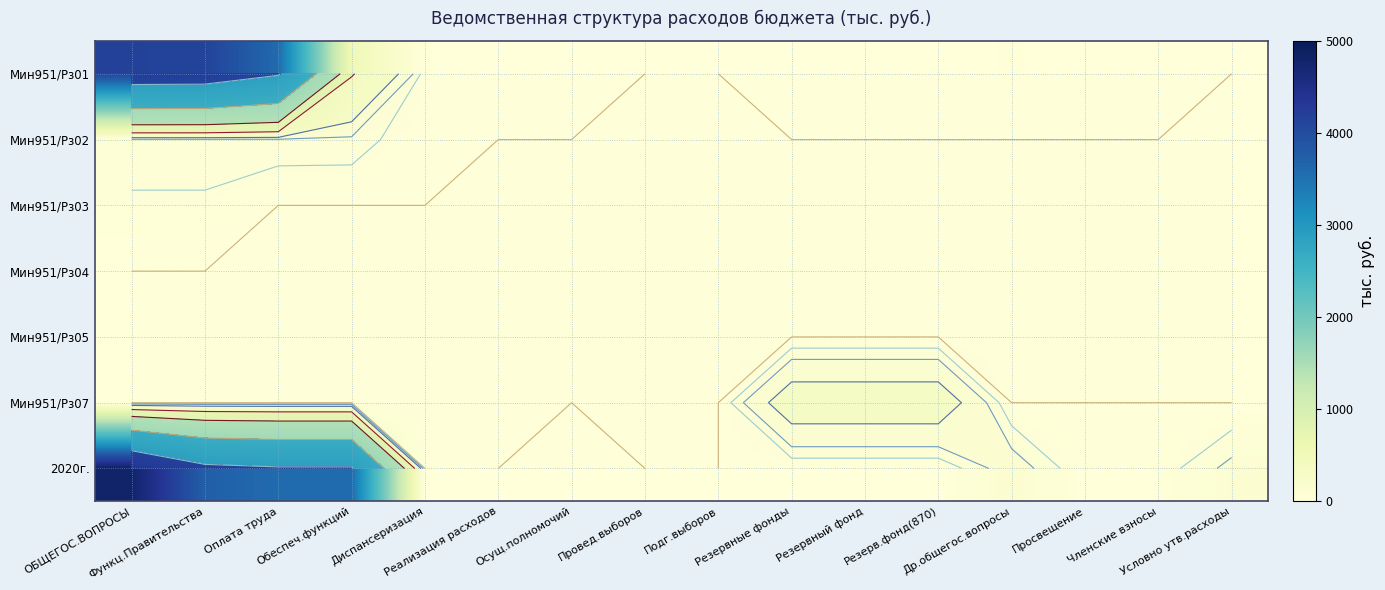

Rank the series by their maximum value, from lowest to highest.

Мин951/Рз04, Мин951/Рз05, Мин951/Рз03, Мин951/Рз02, Мин951/Рз07, Мин951/Рз01, 2020г.